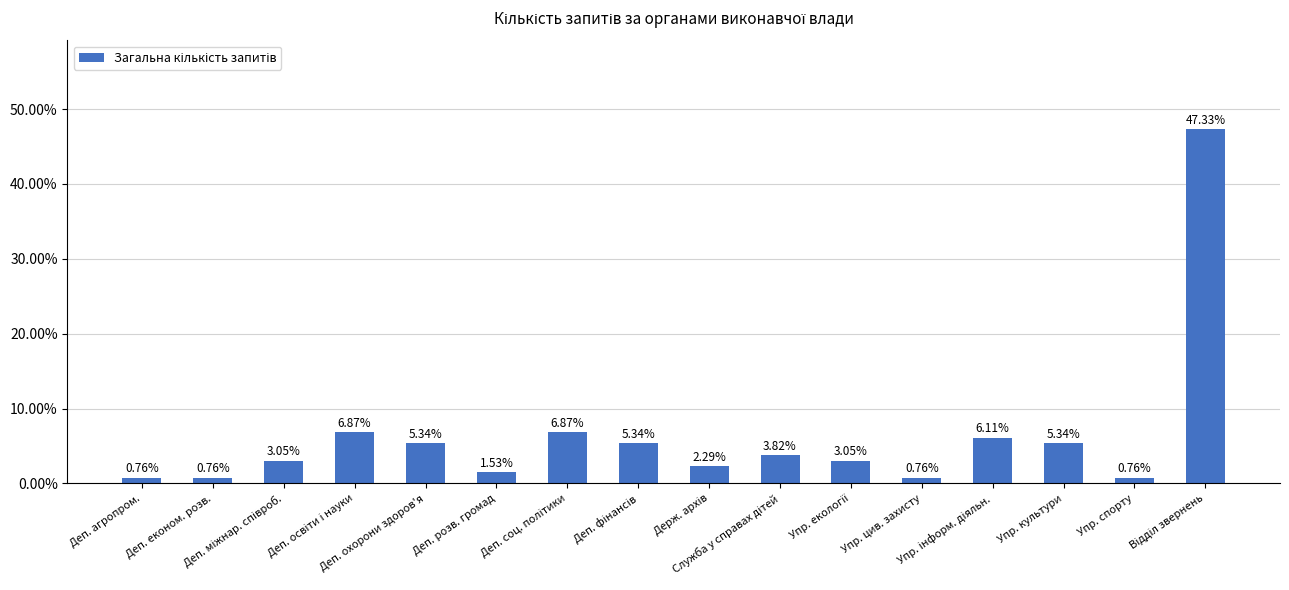

Does the chart contain any negative values?

No